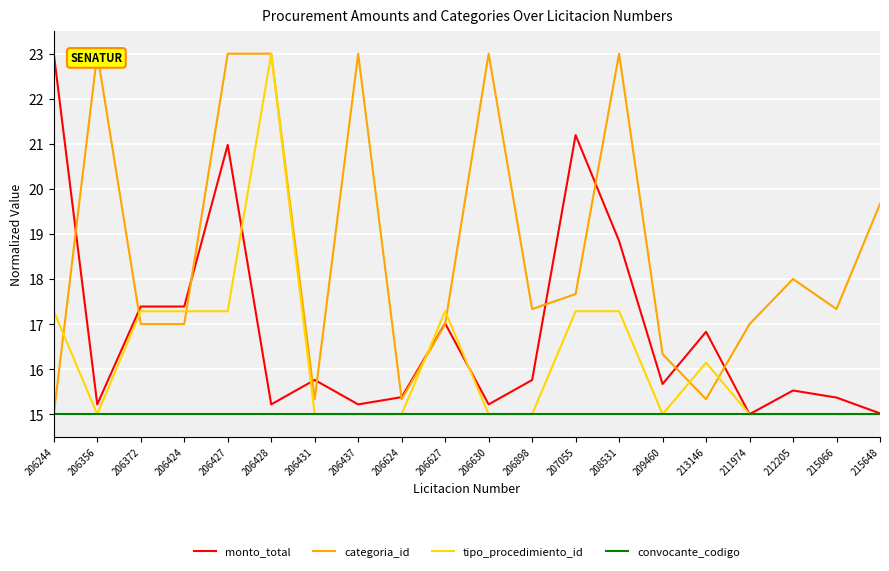

Rank the series at 206244 from lowest to highest value.

categoria_id, convocante_codigo, tipo_procedimiento_id, monto_total